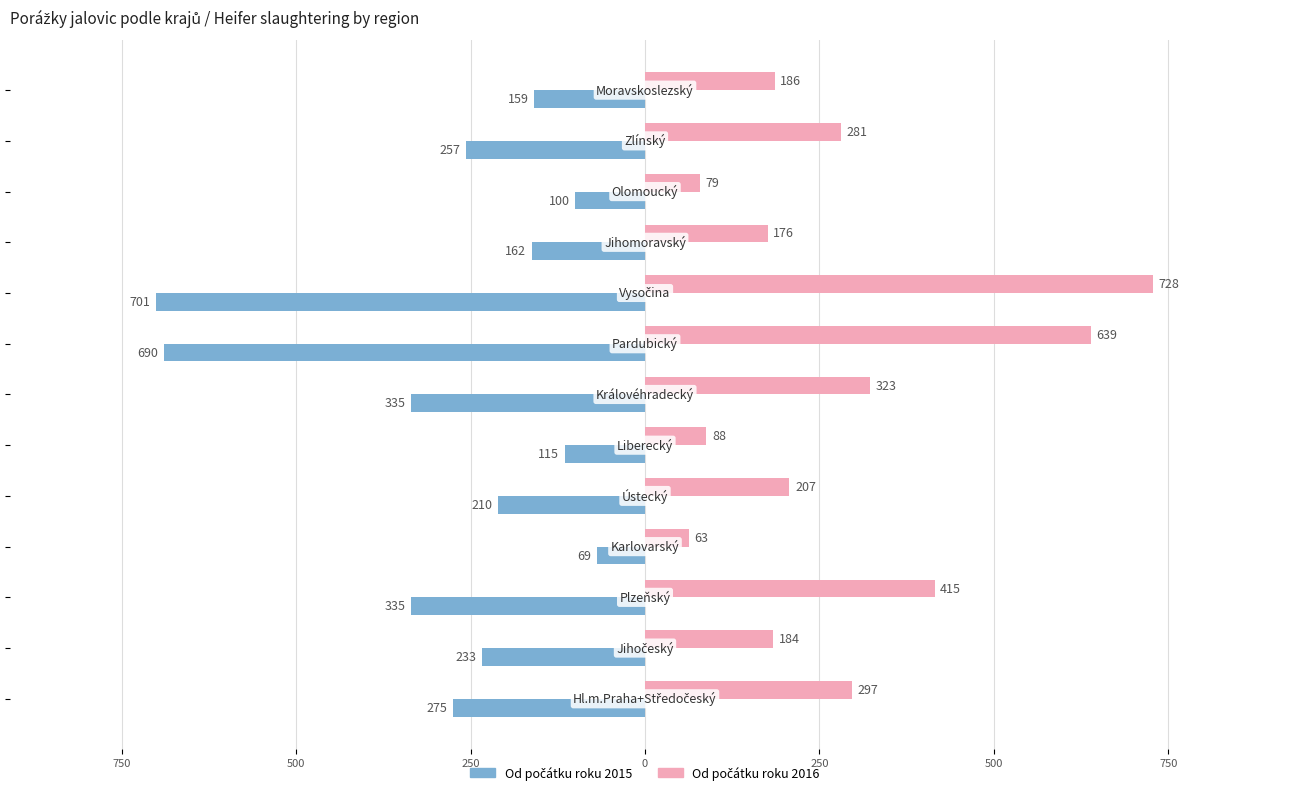

Are the bars grouped side by side (vs. stacked)?

Yes